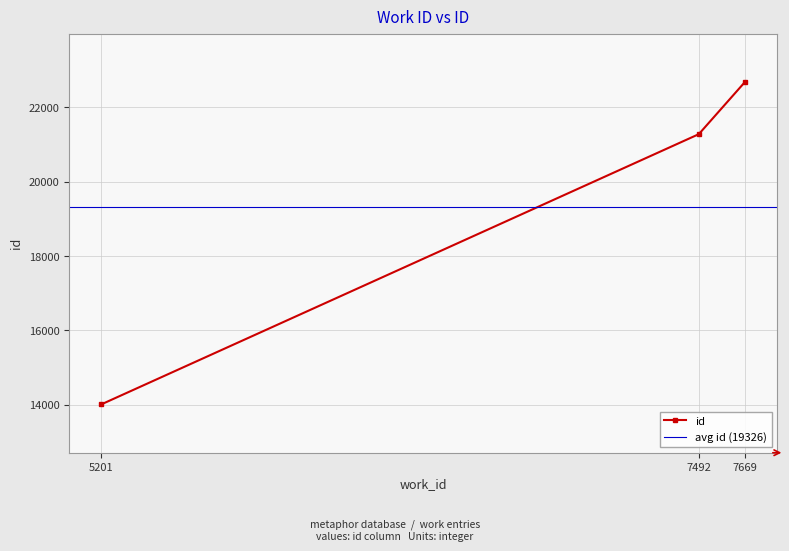

How many data points are less than 21282?

1